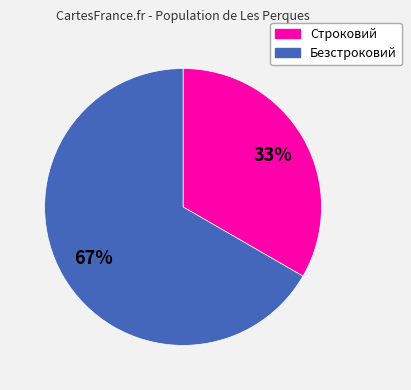

Is it true that Безстроковий is 53% of the pie?

False